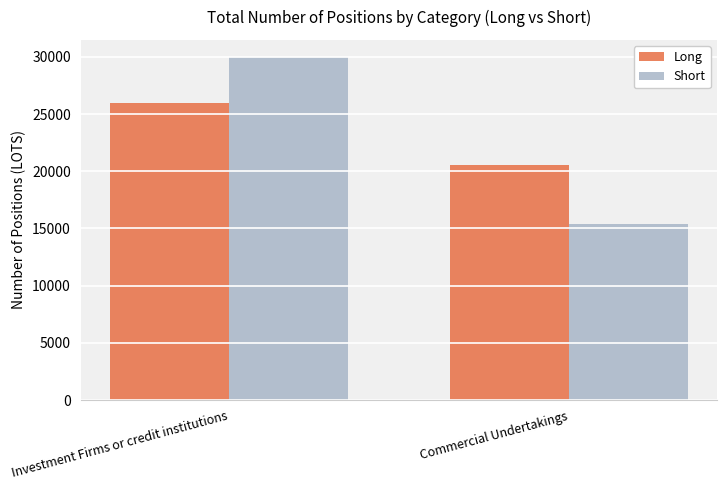

True or false: Long has a value of 25932.4 at Investment Firms or credit institutions.

True